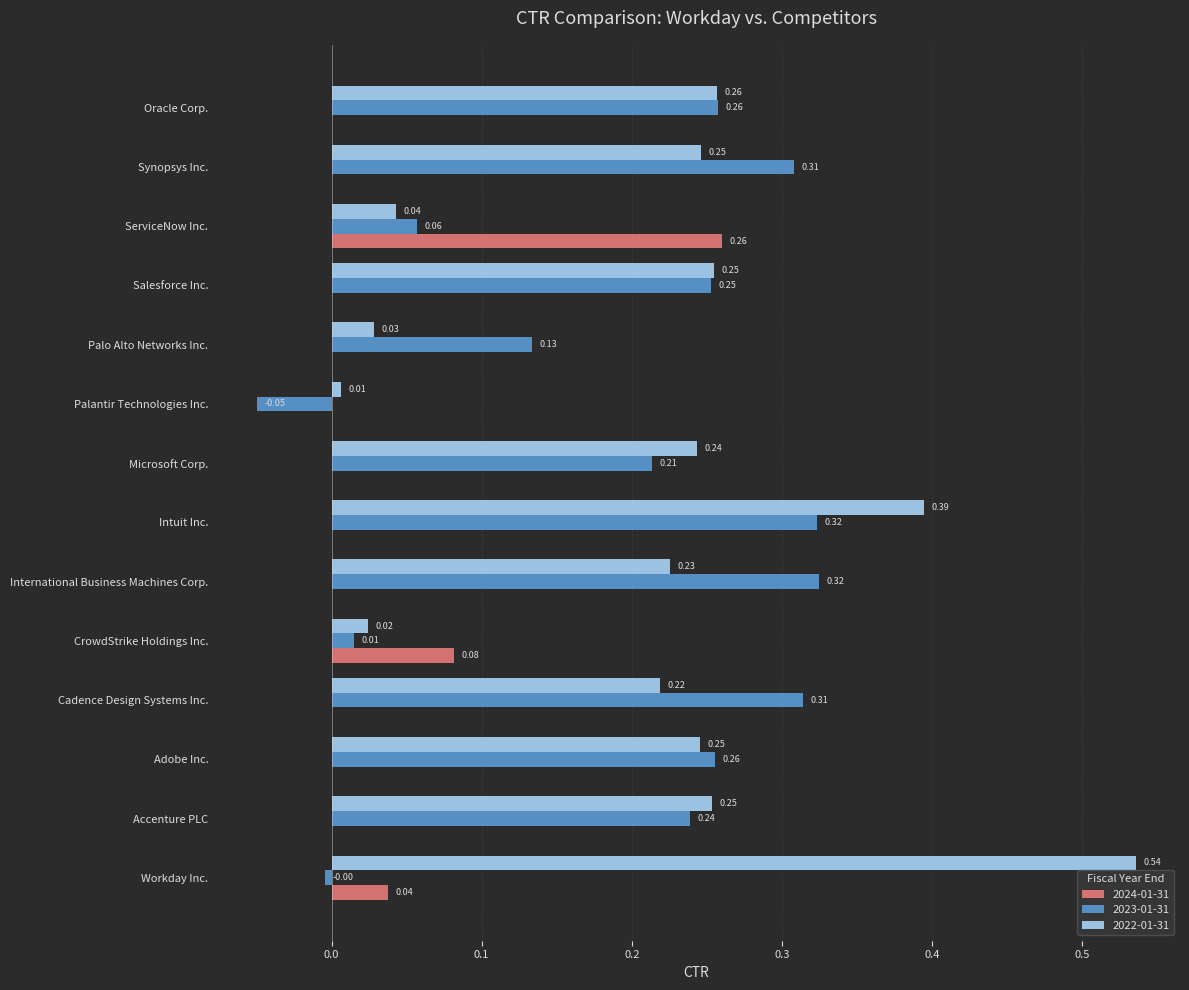

At which category is the sum across all series the highest?

Intuit Inc.